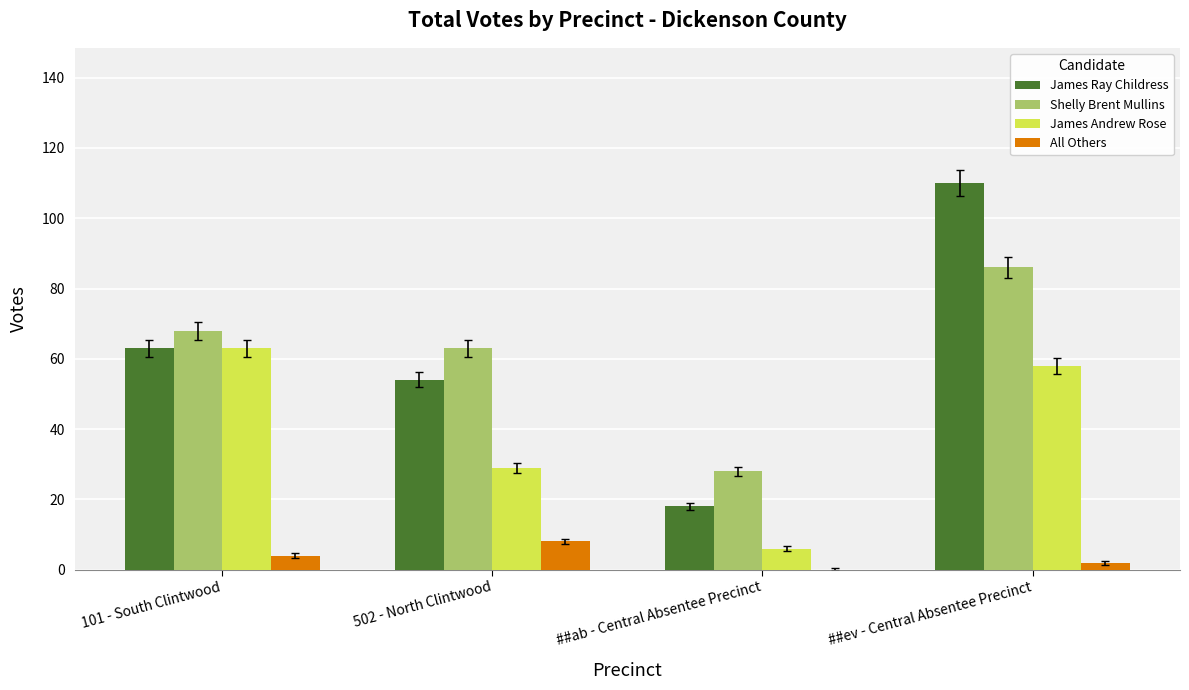

Which category has the highest value in the All Others series?

502 - North Clintwood